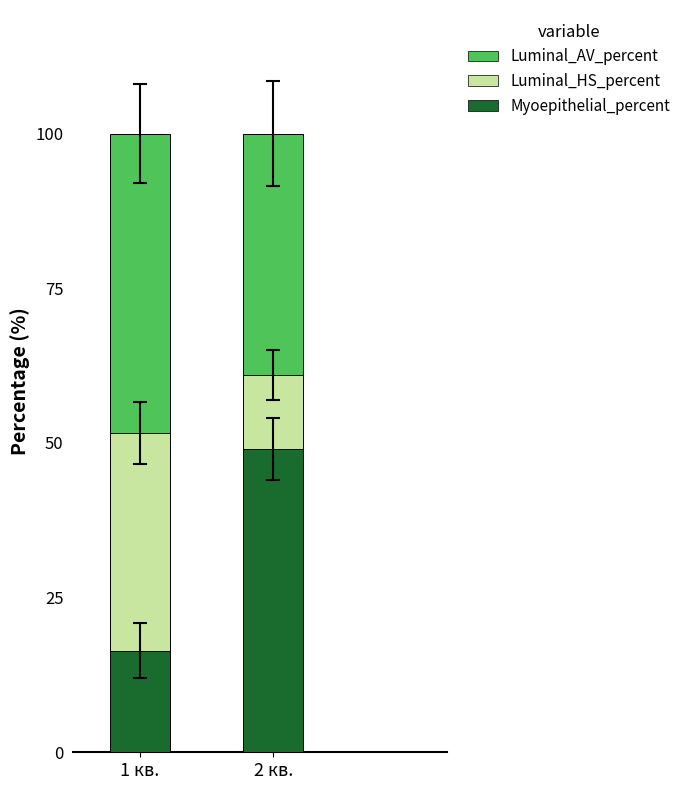

Are the bars grouped side by side (vs. stacked)?

No